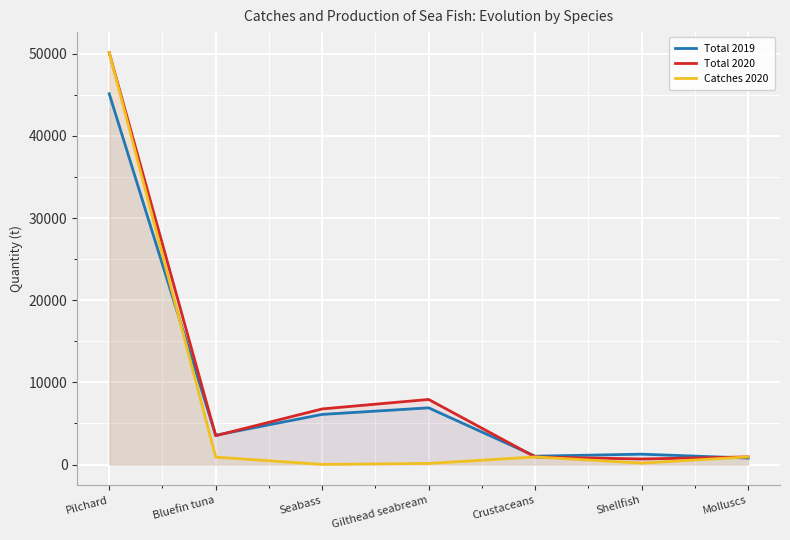

At which category is the sum across all series the highest?

Pilchard